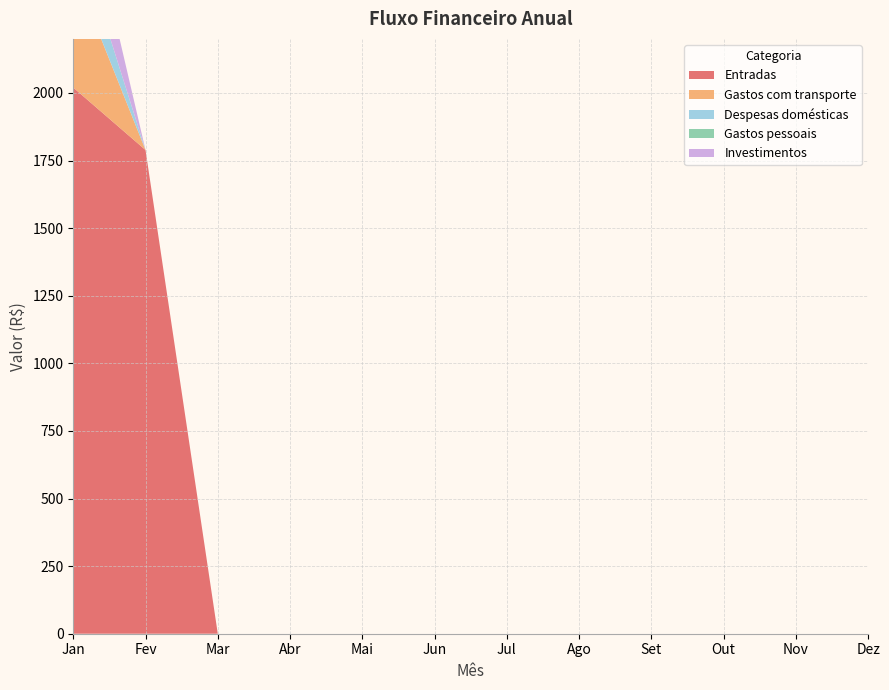

Reading left to right, transcribe all the data shown in this chart.

Entradas: Jan=2020	Fev=1789	Mar=0	Abr=0	Mai=0	Jun=0	Jul=0	Ago=0	Set=0	Out=0	Nov=0	Dez=0
Gastos com transporte: Jan=438	Fev=0	Mar=0	Abr=0	Mai=0	Jun=0	Jul=0	Ago=0	Set=0	Out=0	Nov=0	Dez=0
Despesas domésticas: Jan=176	Fev=0	Mar=0	Abr=0	Mai=0	Jun=0	Jul=0	Ago=0	Set=0	Out=0	Nov=0	Dez=0
Gastos pessoais: Jan=0	Fev=0	Mar=0	Abr=0	Mai=0	Jun=0	Jul=0	Ago=0	Set=0	Out=0	Nov=0	Dez=0
Investimentos: Jan=300	Fev=0	Mar=0	Abr=0	Mai=0	Jun=0	Jul=0	Ago=0	Set=0	Out=0	Nov=0	Dez=0